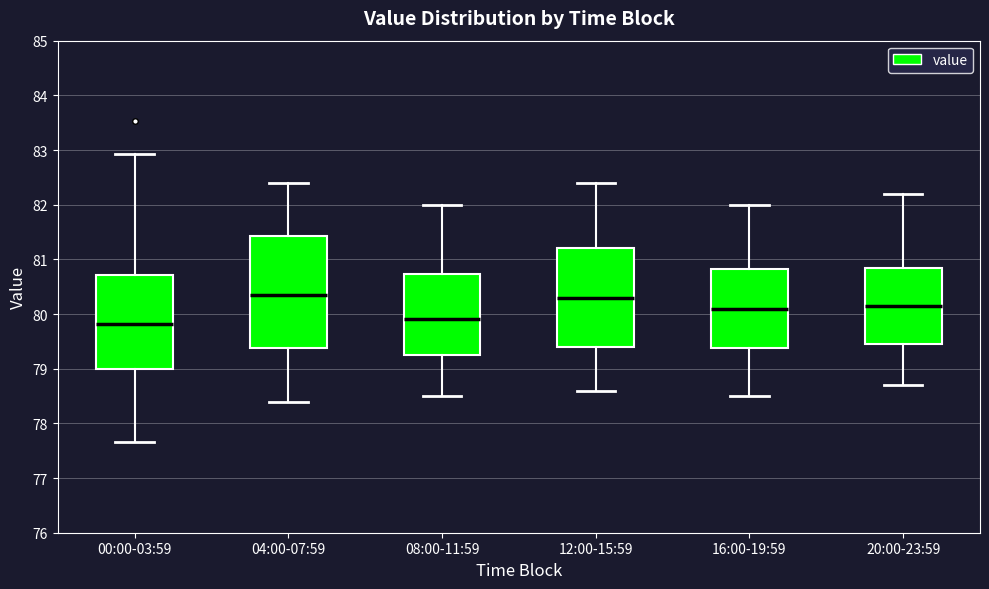

Which box is the tallest, from its lower edge to its upper edge?

04:00-07:59